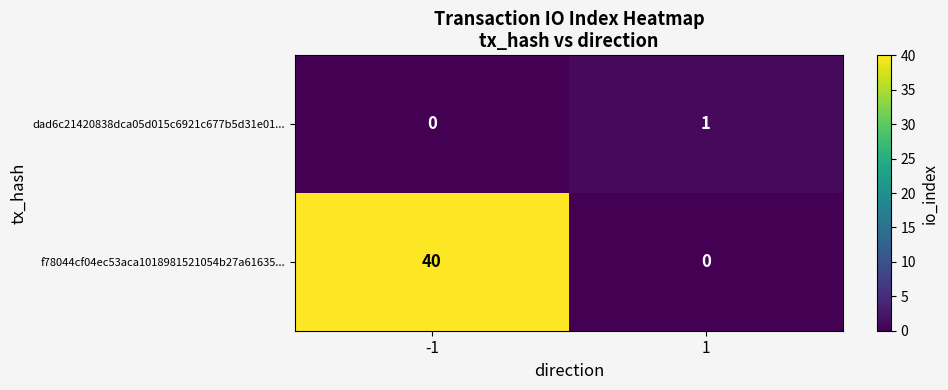

What is the average value of the f78044cf04ec53aca1018981521054b27a61635... series?

20